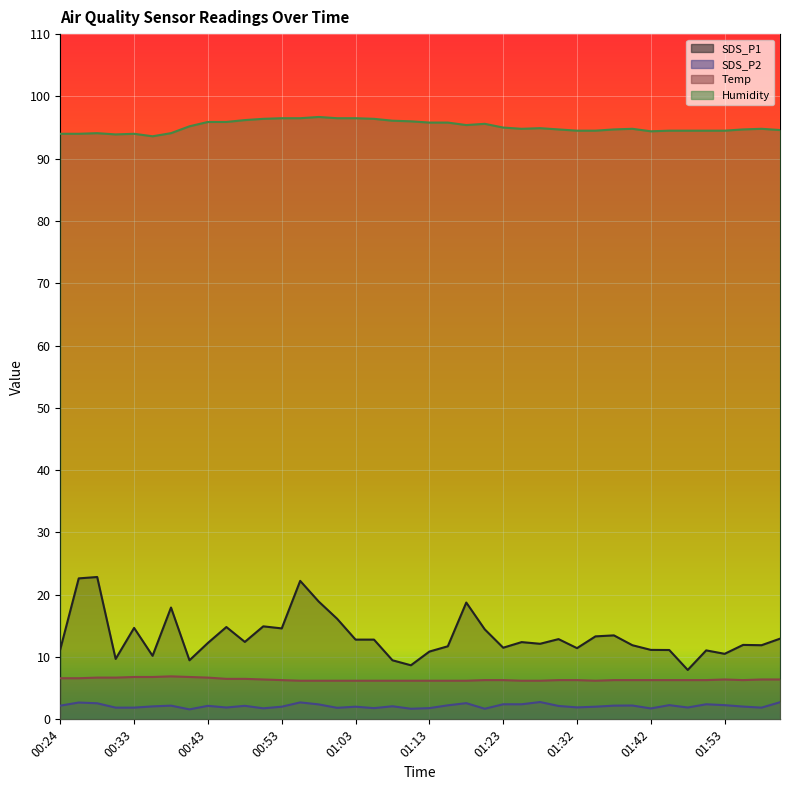

Is it true that Temp equals 6.3 at 01:40?

True